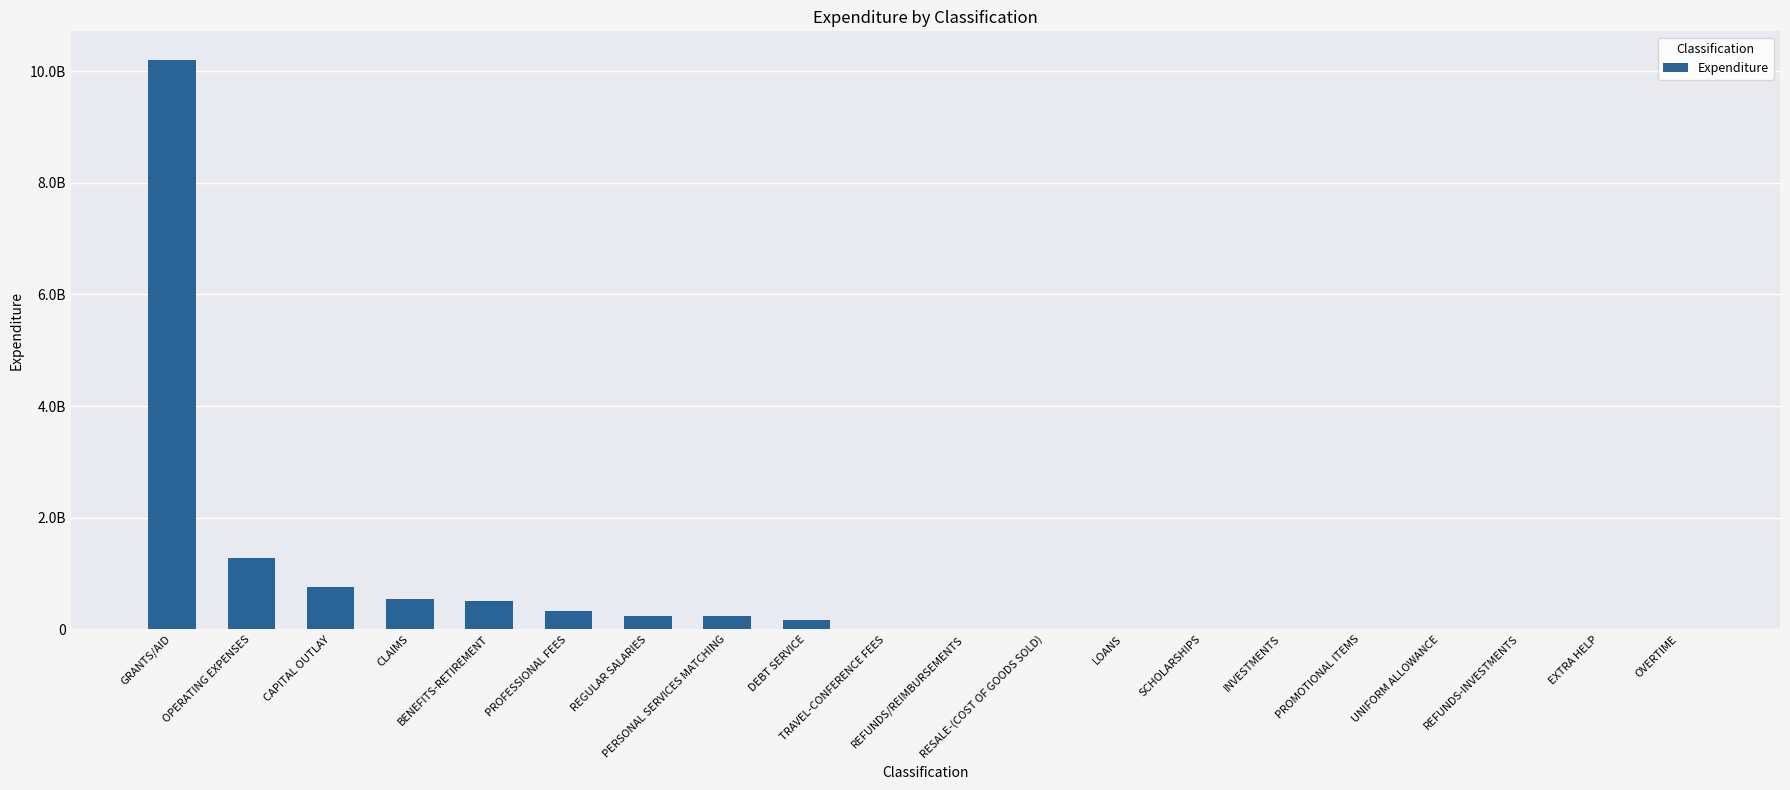

What is the label of the 19th bar from the right?

OPERATING EXPENSES